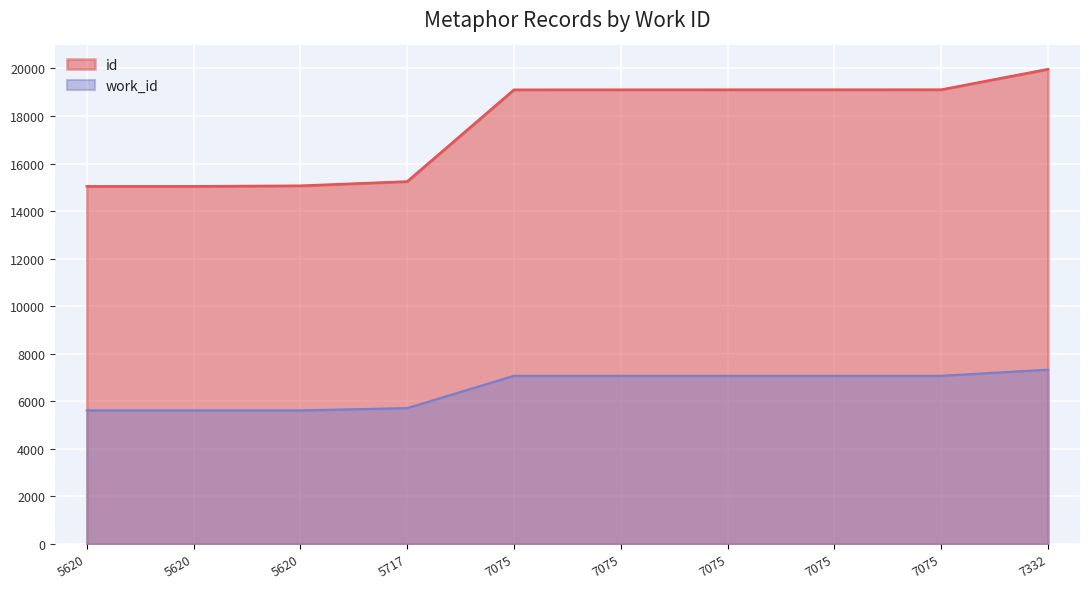

Approximately how many times larger is the value at 5717 compared to 7332?

0.8